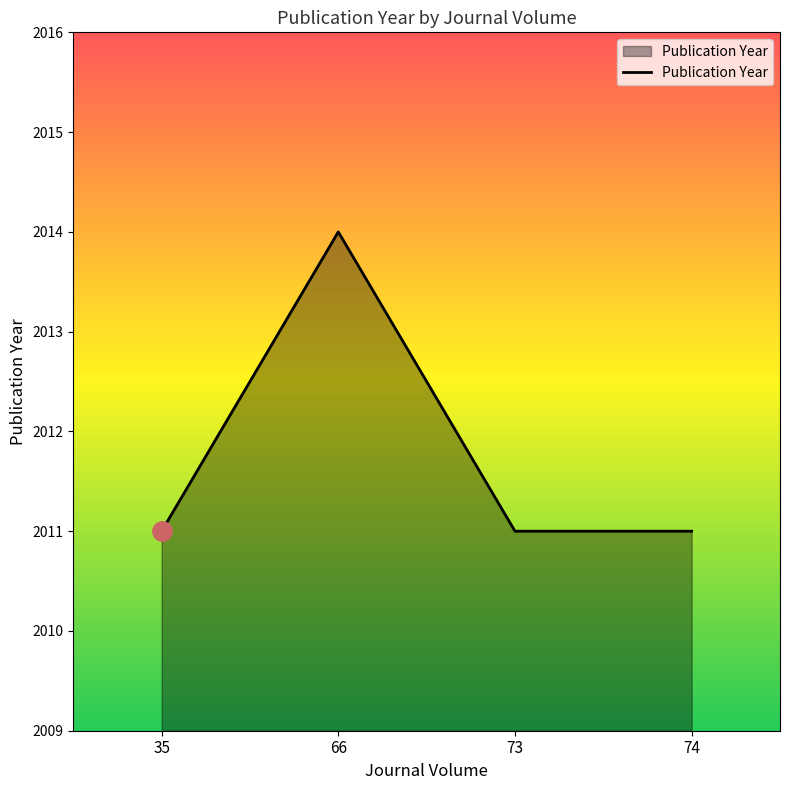

Which has a higher value, 35 or 66?

66